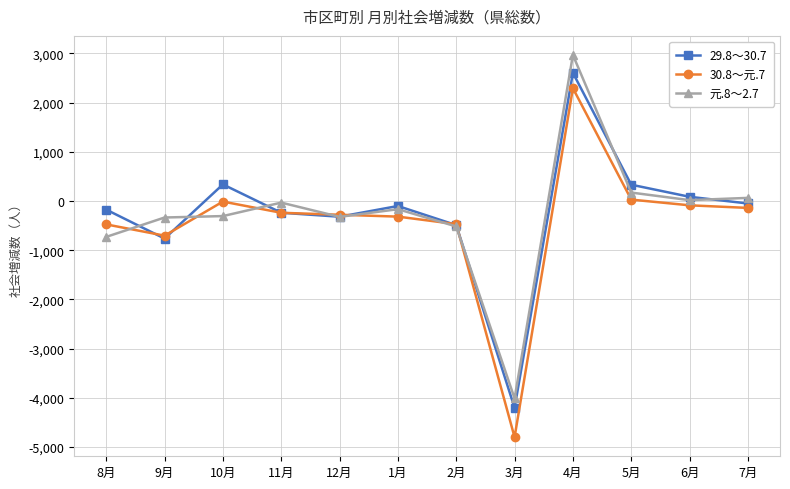

What are all the series names shown in the legend?

29.8～30.7, 30.8～元.7, 元.8～2.7